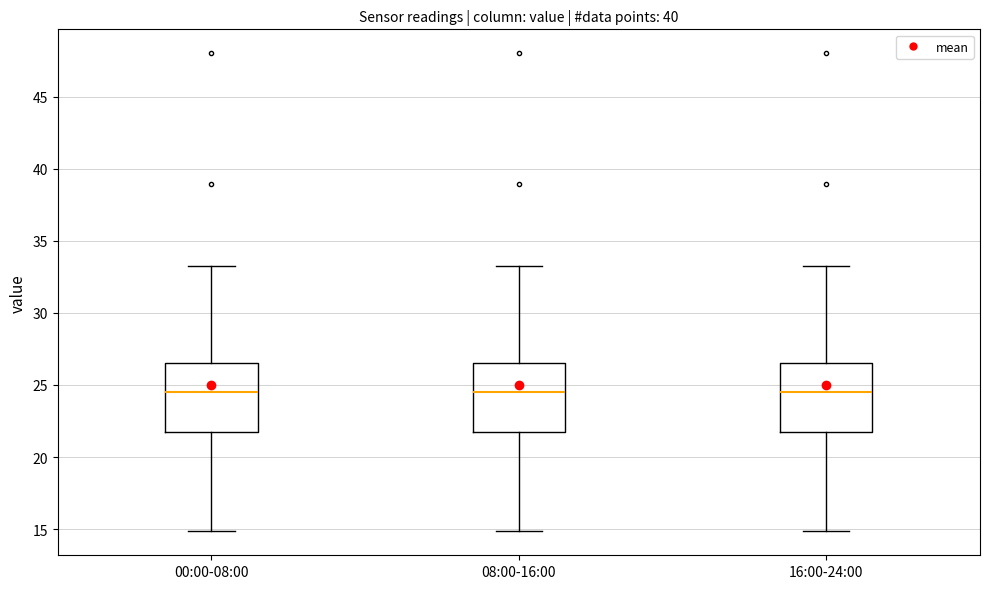

Reading left to right, read every box against the y-axis: the position of its median line, the range the box covers, and the ends of its whiskers. The values are not printed on the chart, so give them approximately, as read against the axis.

00:00-08:00: median 24.5, box 22.0 to 26.5, whiskers 15.0 to 33.5
08:00-16:00: median 24.5, box 22.0 to 26.5, whiskers 15.0 to 33.5
16:00-24:00: median 24.5, box 22.0 to 26.5, whiskers 15.0 to 33.5